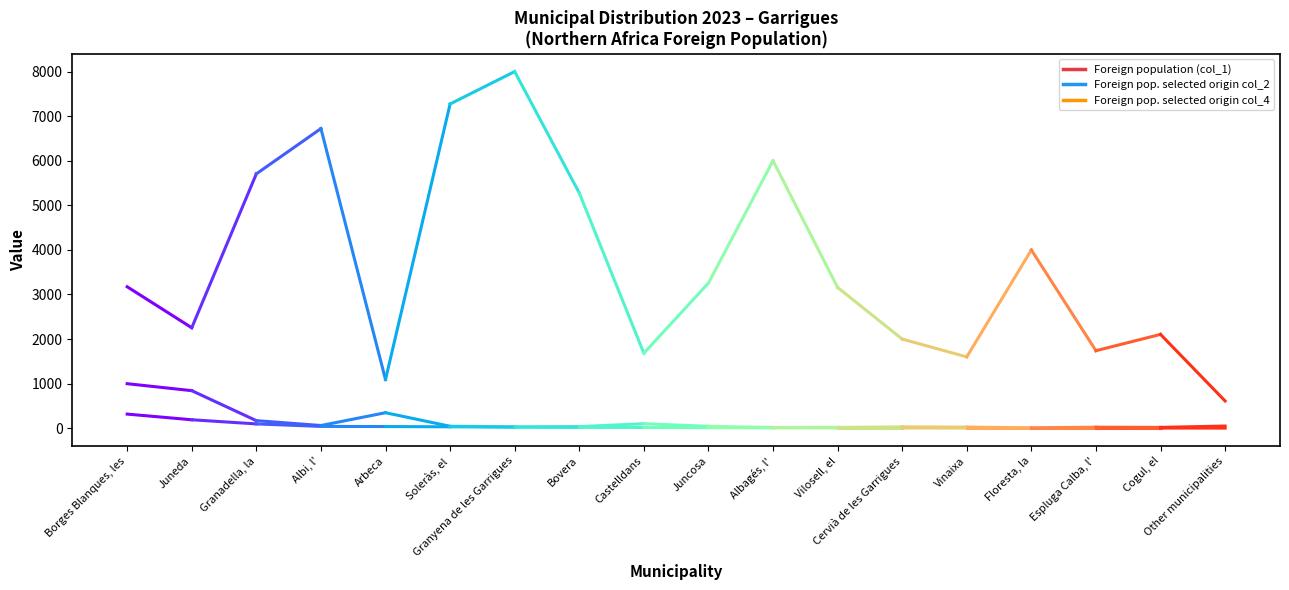

True or false: Foreign pop. selected origin col_2 and Foreign pop. selected origin col_4 intersect in this chart.

False